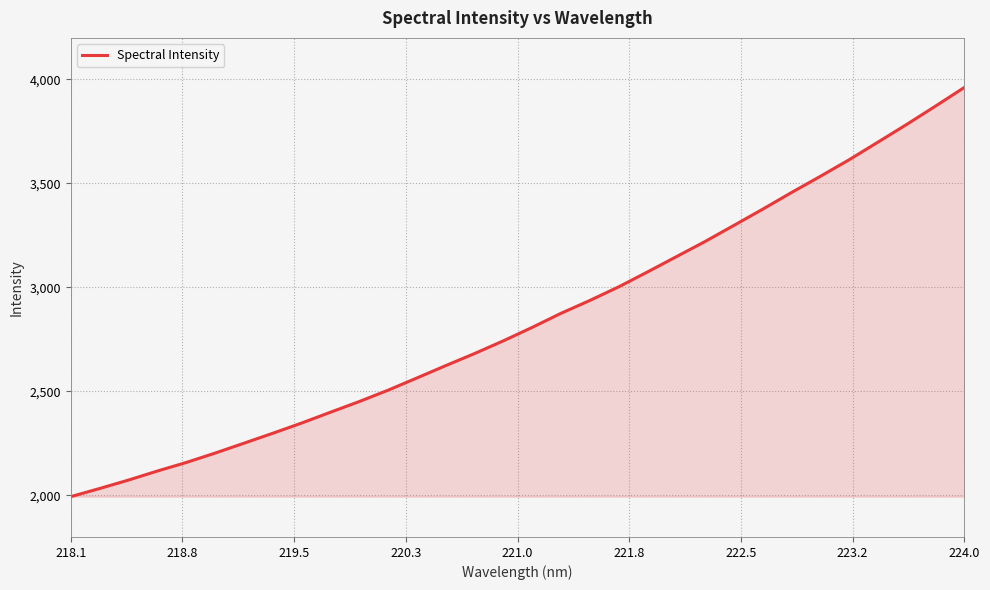

What is the maximum value shown in the chart?

3961.6